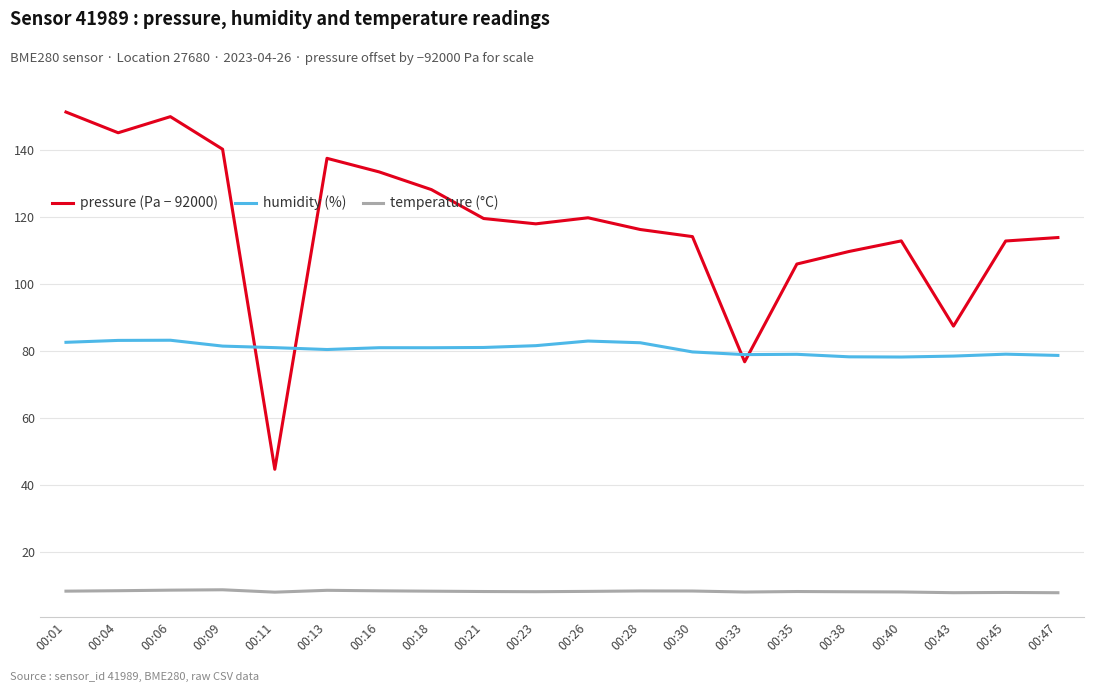

How many series are shown in this chart?

3